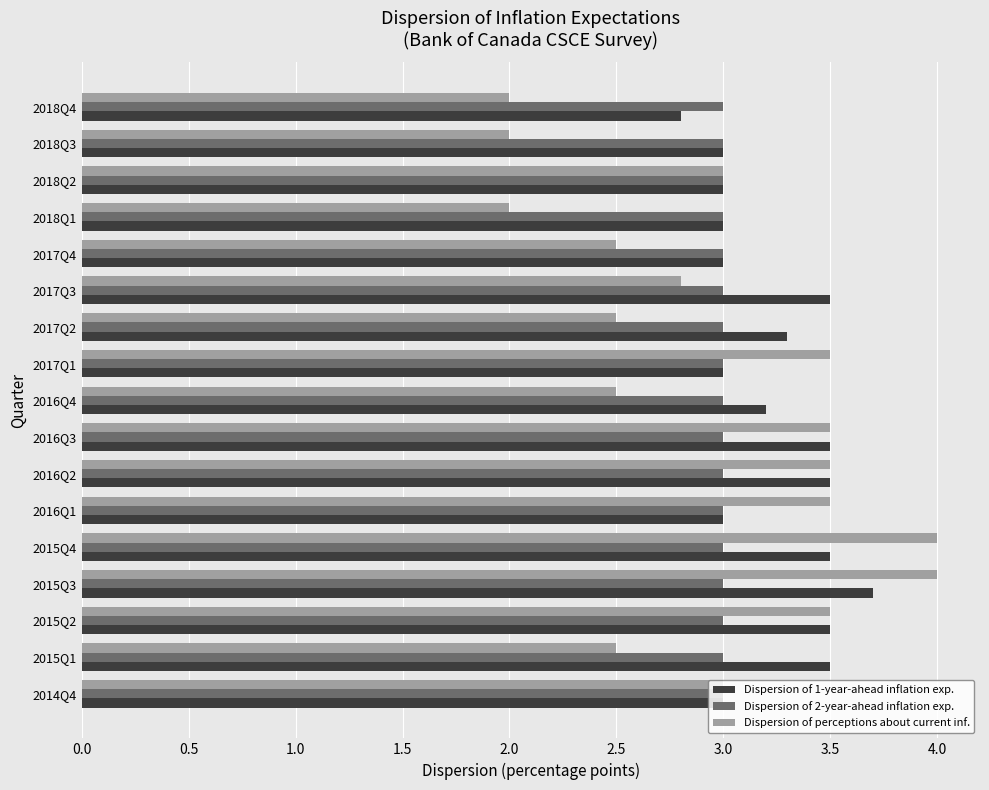

Which series has the largest total across all categories?

Dispersion of 1-year-ahead inflation exp.